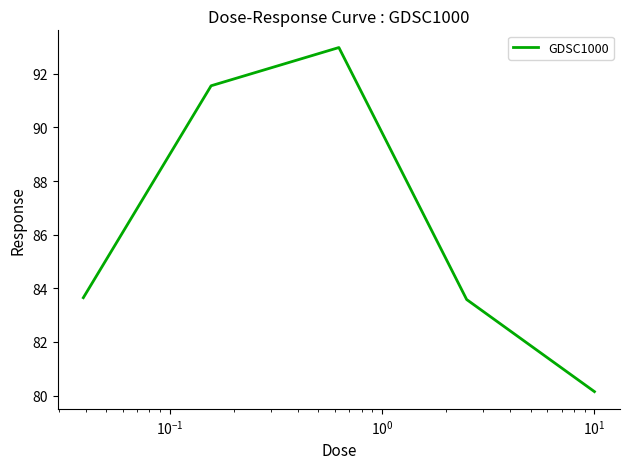

How many values exceed 83?

4